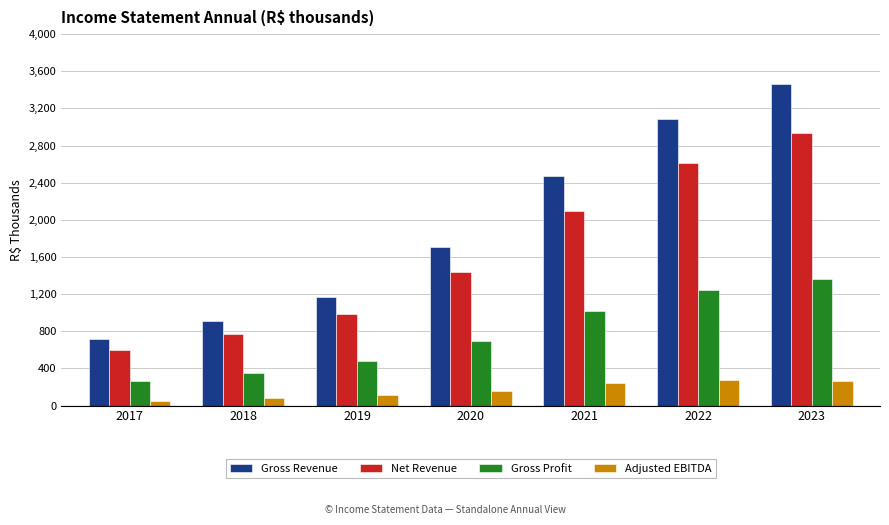

Which series has the widest spread of values?

Gross Revenue